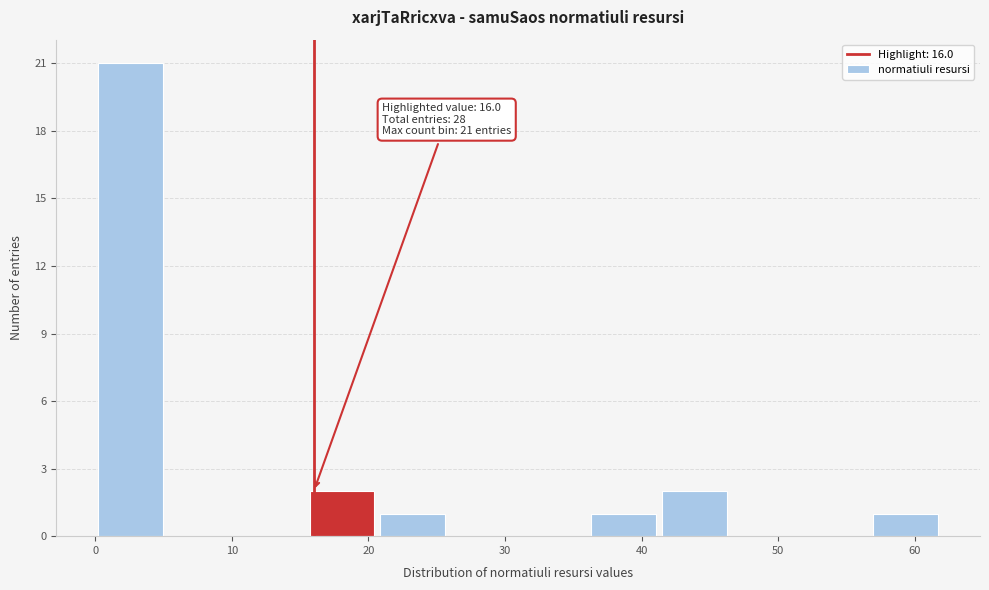

Which range on the x-axis has the tallest bar?

0 to 5